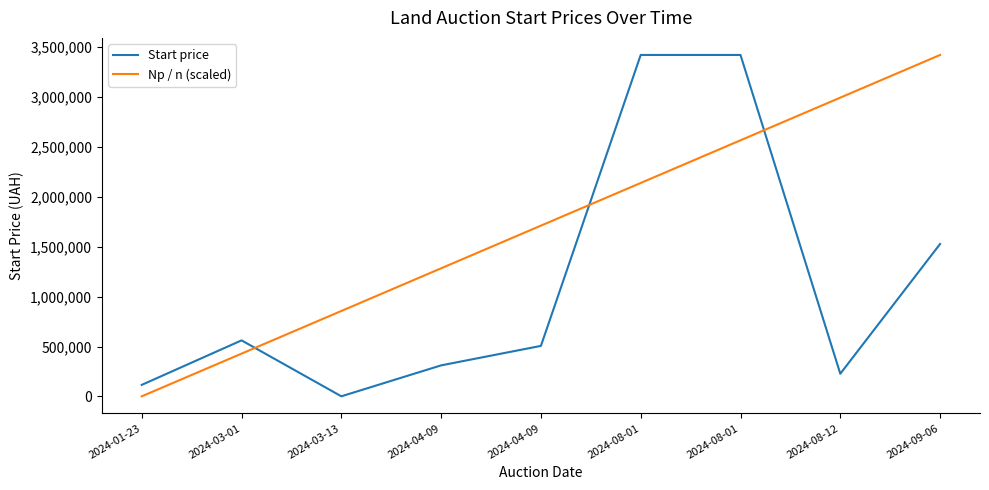

What are all the series names shown in the legend?

Start price, Np / n (scaled)